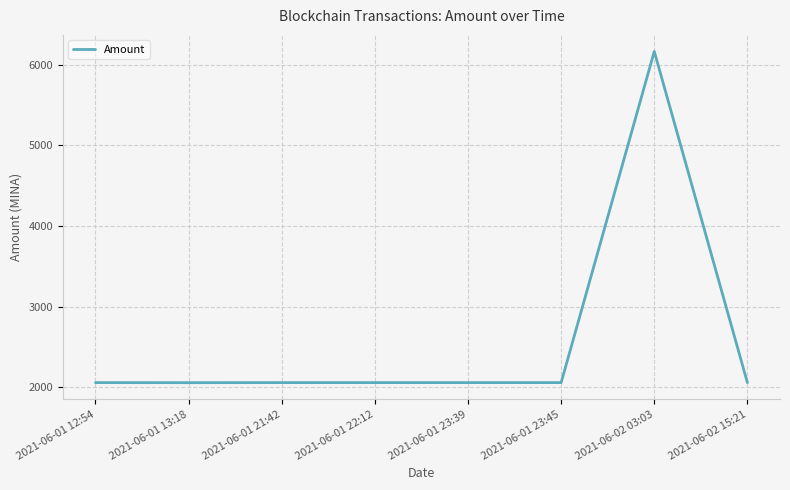

What is the sum of all values?

20557.6